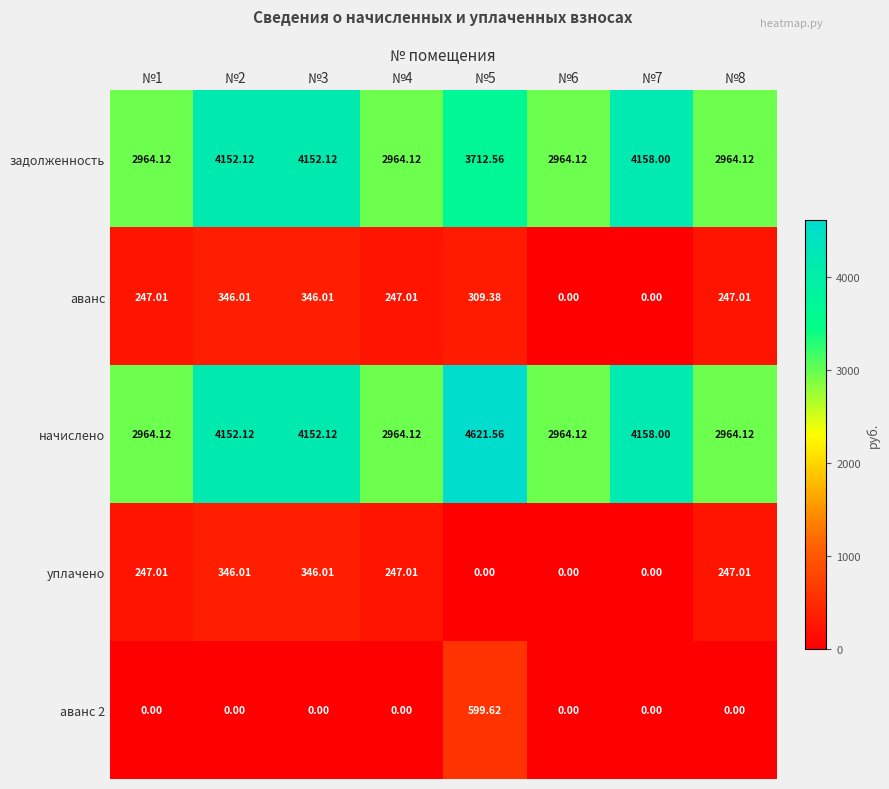

How many positive values does the аванс 2 series have?

1